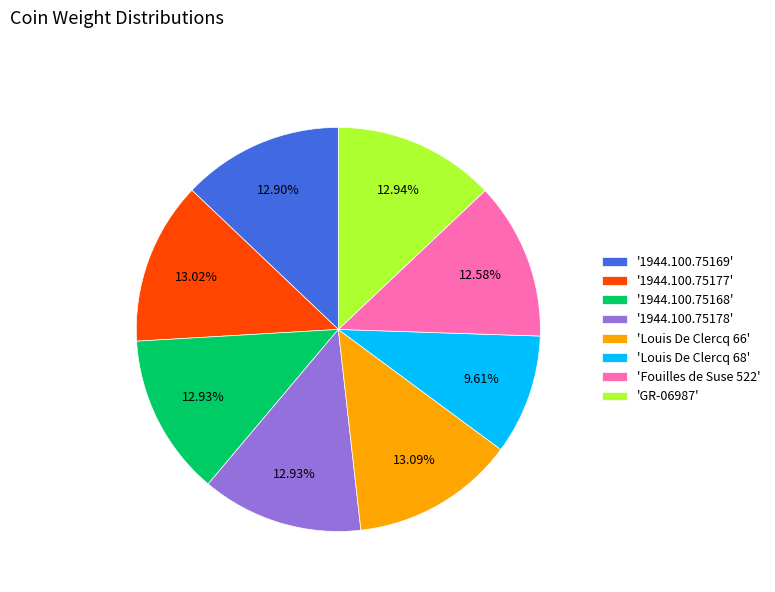

Do 'Fouilles de Suse 522' and '1944.100.75169' together represent more than half of the pie?

No